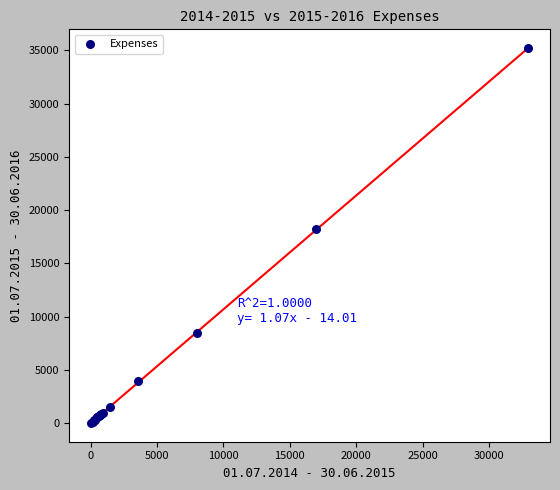

What Y value in the scatter plot is closest to 17602?

18214.0